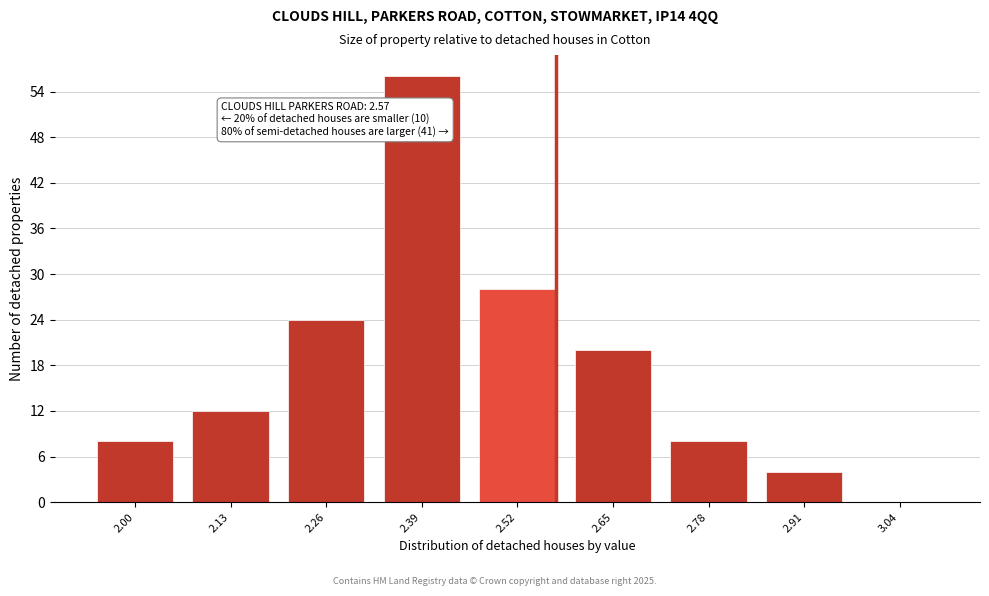

Reading left to right, list all the values displayed in this chart.

2.00=8	2.13=12	2.26=24	2.39=56	2.52=28	2.65=20	2.78=8	2.91=4	3.04=0